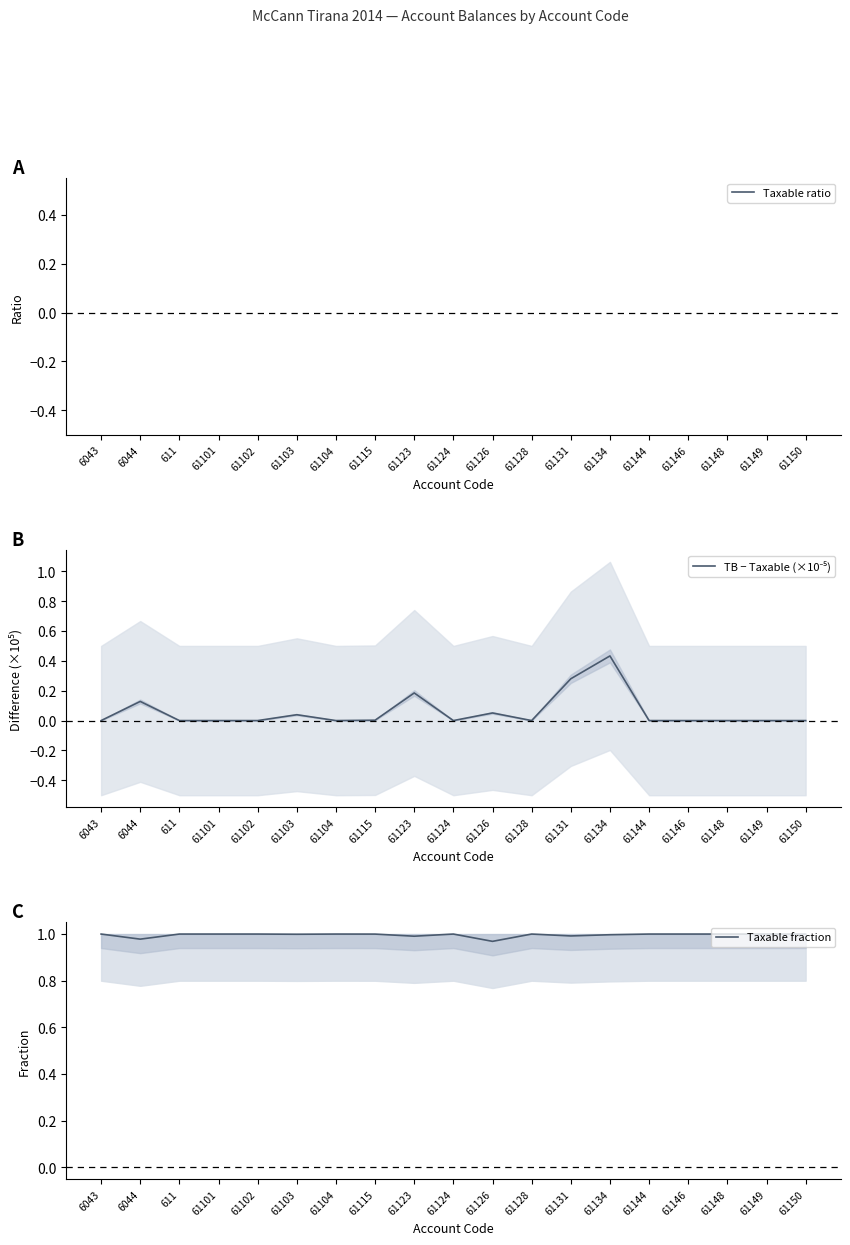

Is the value of Taxable ratio at 6044 greater than the value of Taxable fraction at 61149?

No